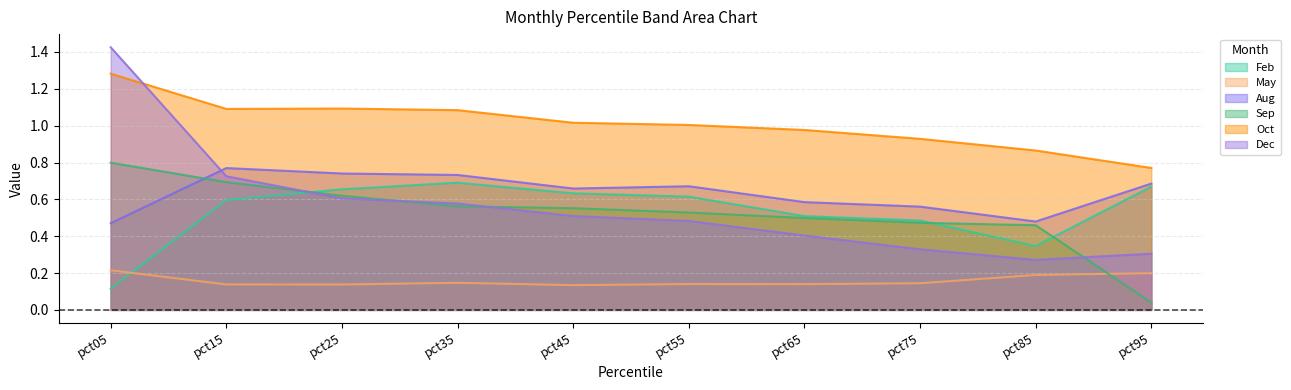

True or false: May and Aug intersect in this chart.

False